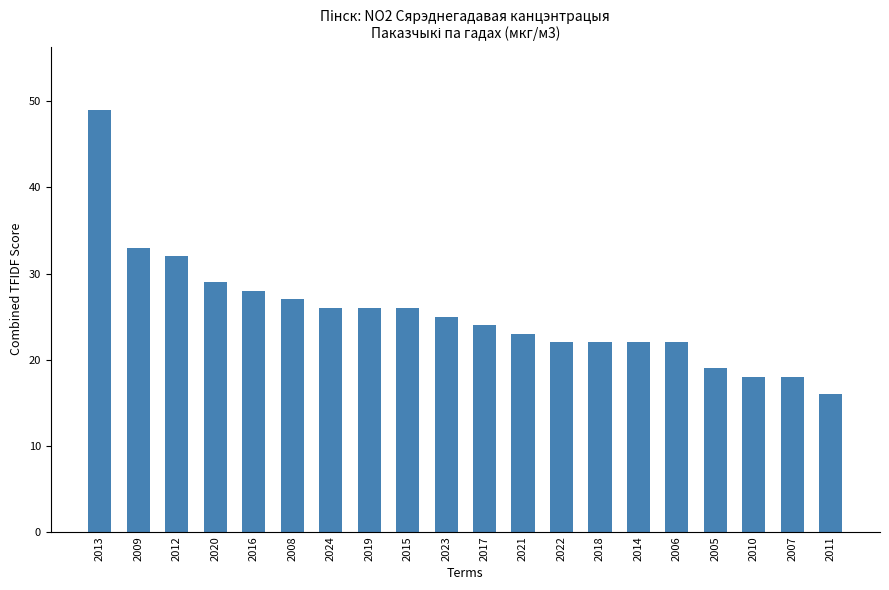

What position from the right is 2021?

9